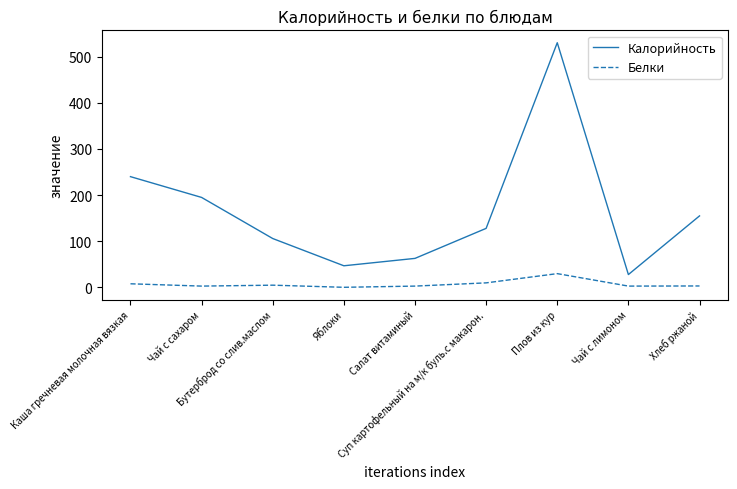

True or false: Калорийность has more than 0 interior local peaks.

True